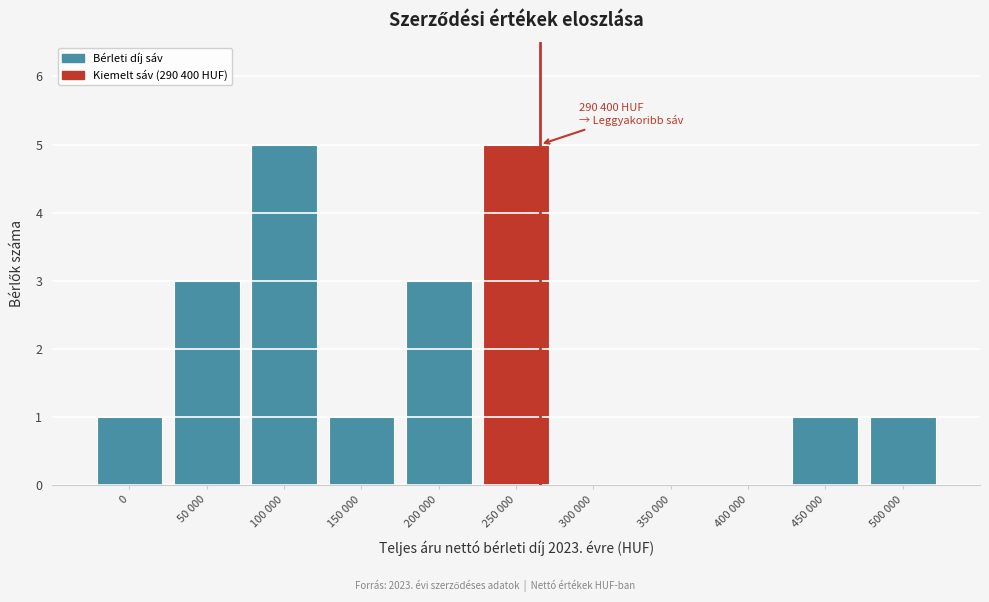

Reading left to right, list all the values displayed in this chart.

0=1	50 000=3	100 000=5	150 000=1	200 000=3	250 000=5	300 000=0	350 000=0	400 000=0	450 000=1	500 000=1